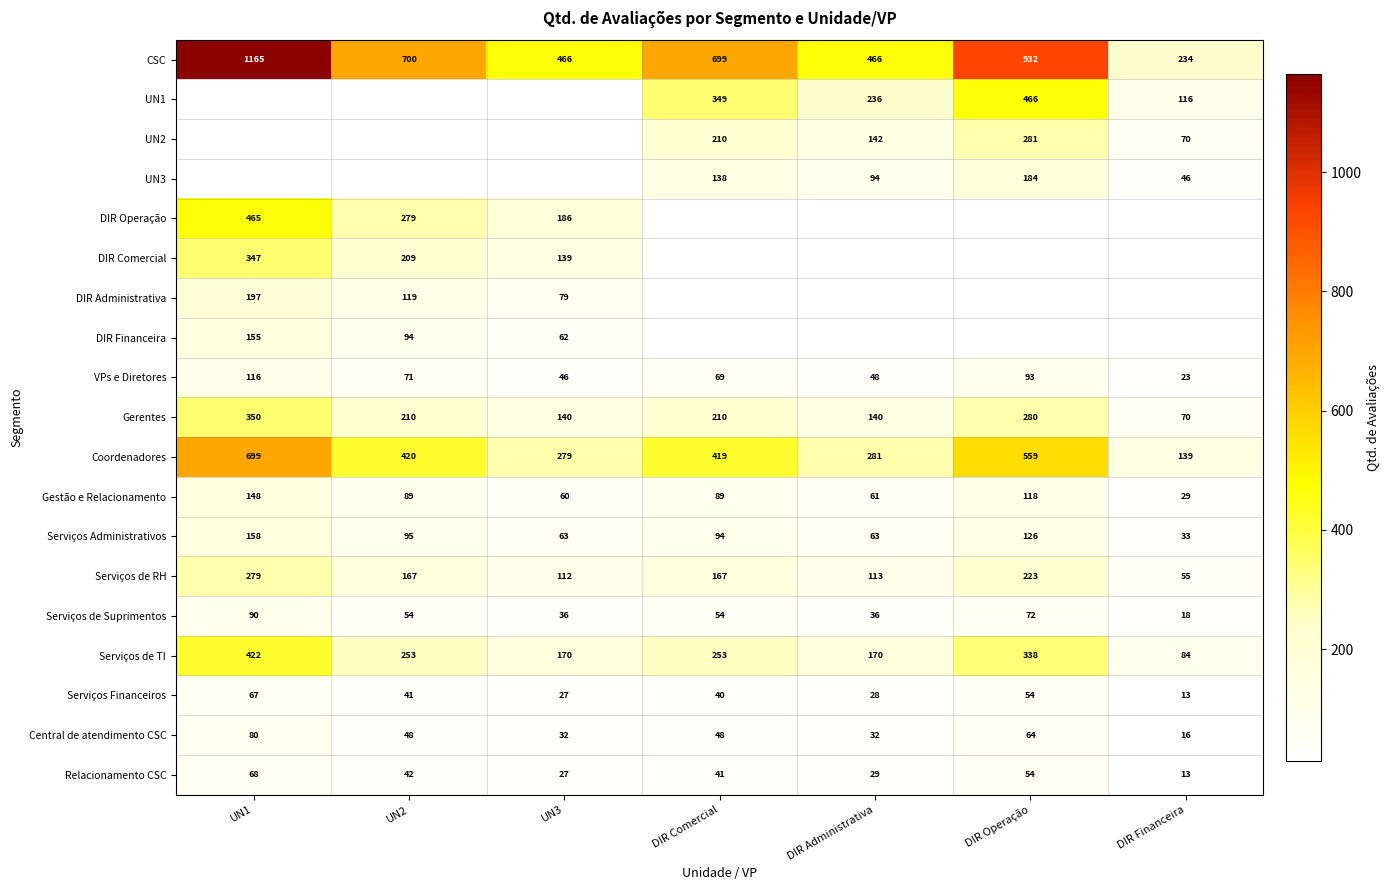

The DIR Administrativa series shows 273.1 at UN1. True or false?

False